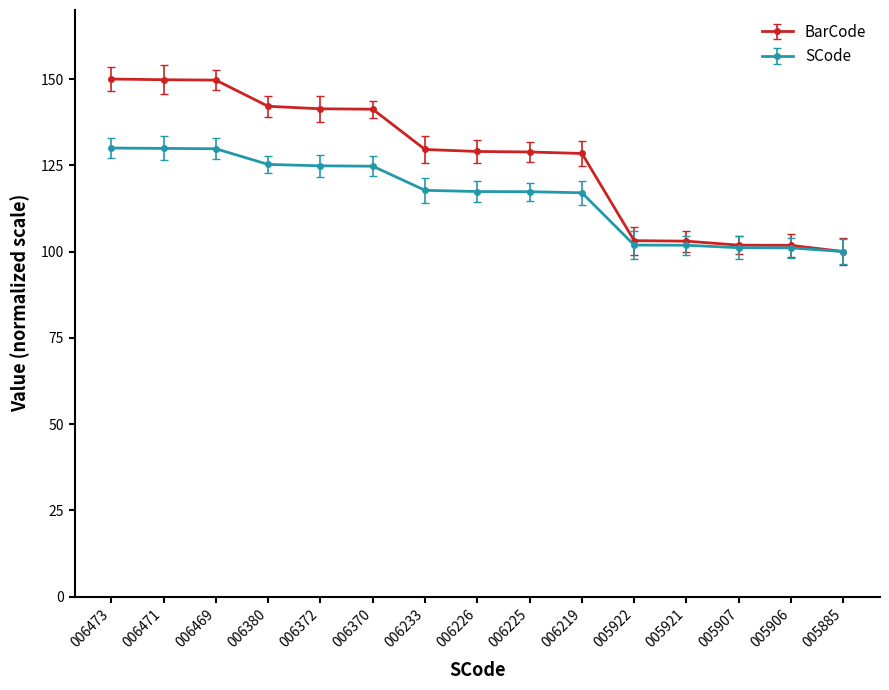

What is the maximum value shown in the chart?

150.0